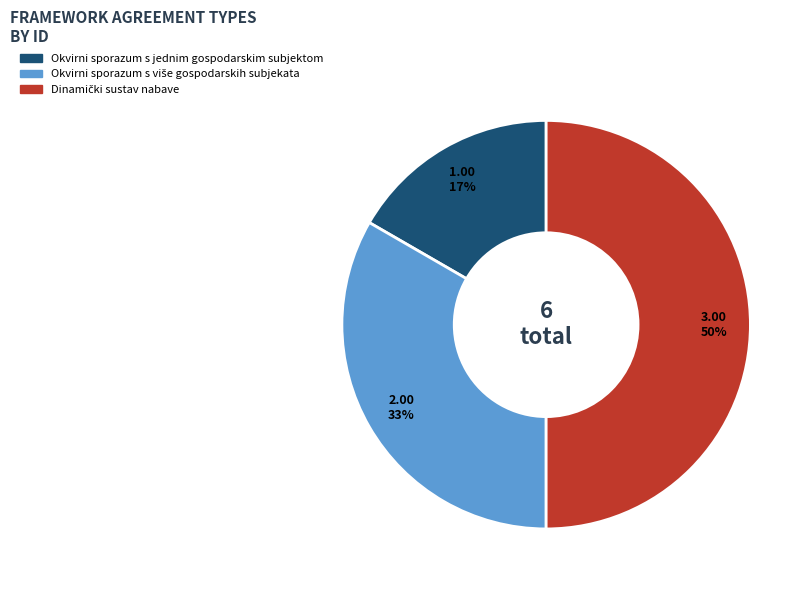

What percentage is the Okvirni sporazum s jednim gospodarskim subjektom slice, to the nearest percent?

17%